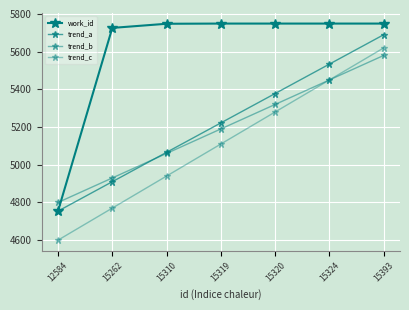

How many lines are shown in the chart?

4